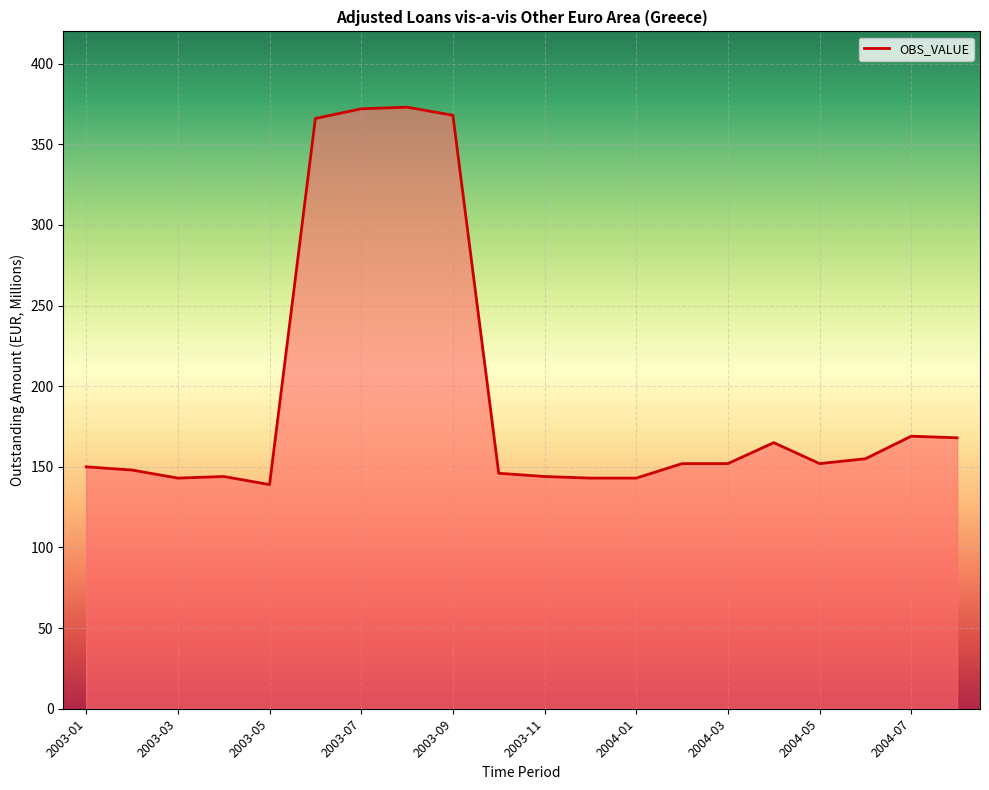

What is the maximum value shown in the chart?

373